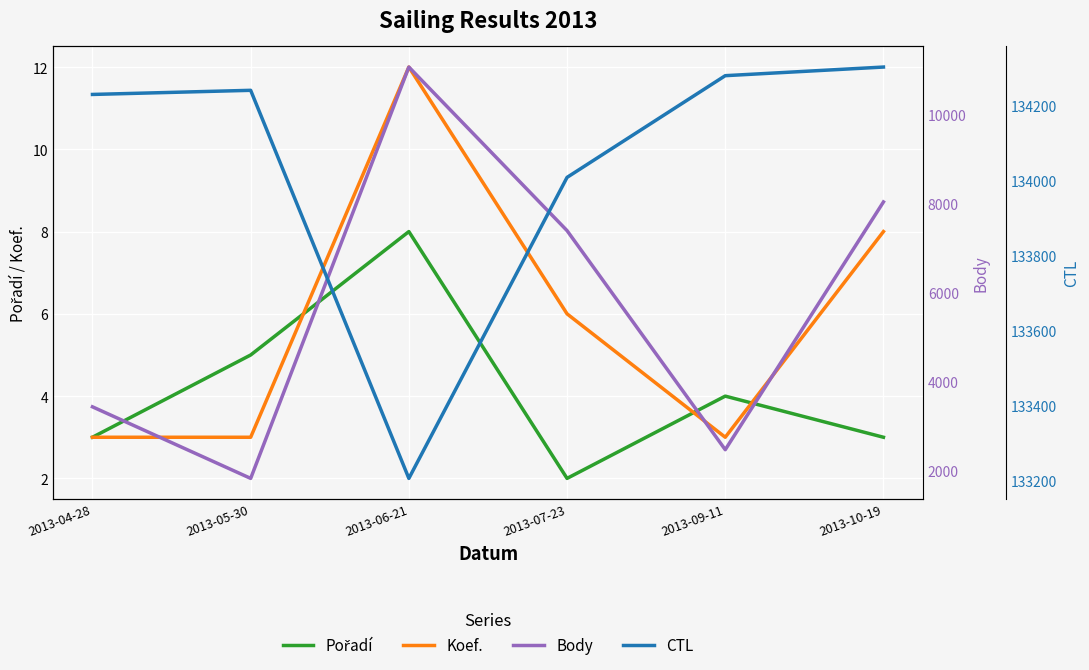

Between 2013-06-21 and 2013-05-30, which is larger?

2013-06-21